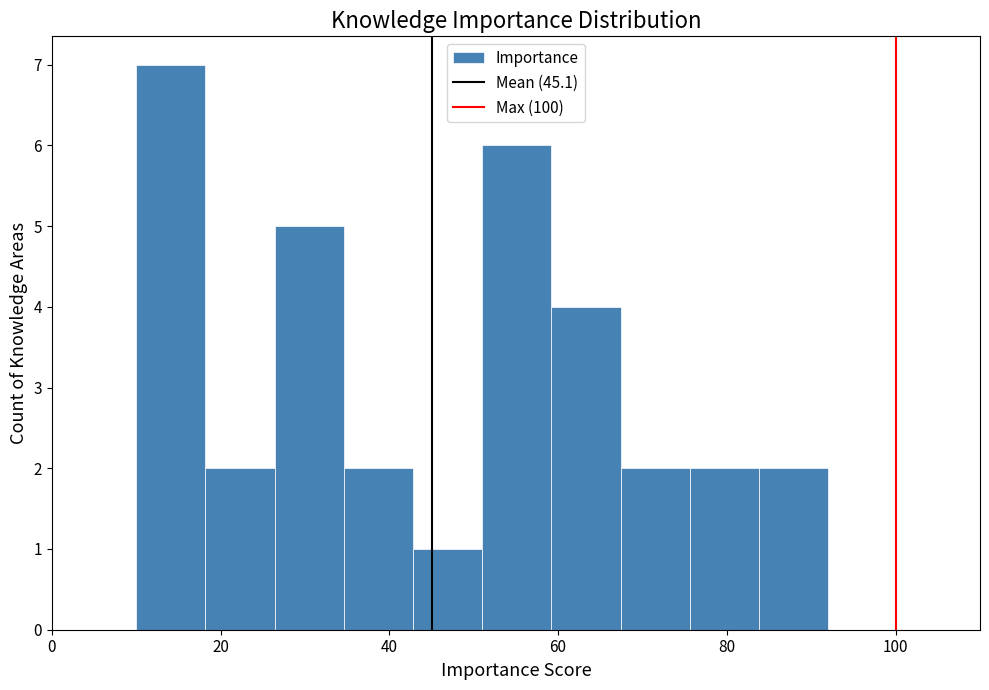

What is the height of the bar covering 18.2 to 26.4 on the x-axis? Neither the bar edges nor the heights are printed on the chart, so give them approximately, as read against the axes.

2